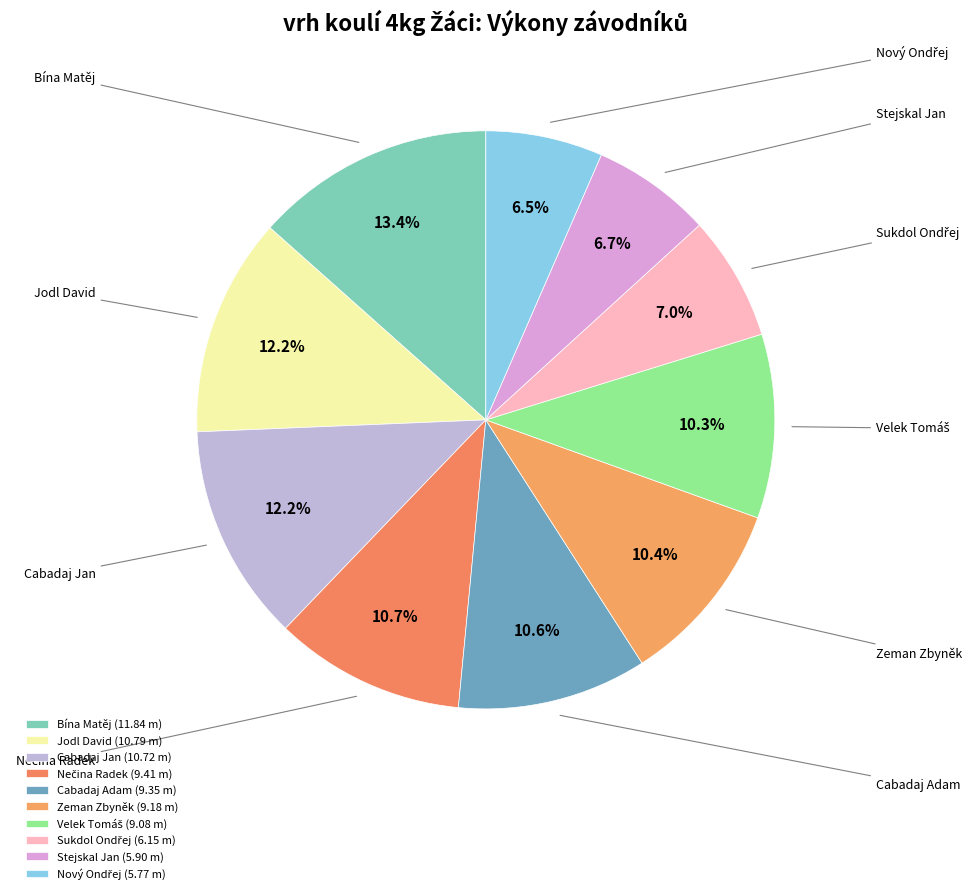

How many slices are in this pie chart?

10